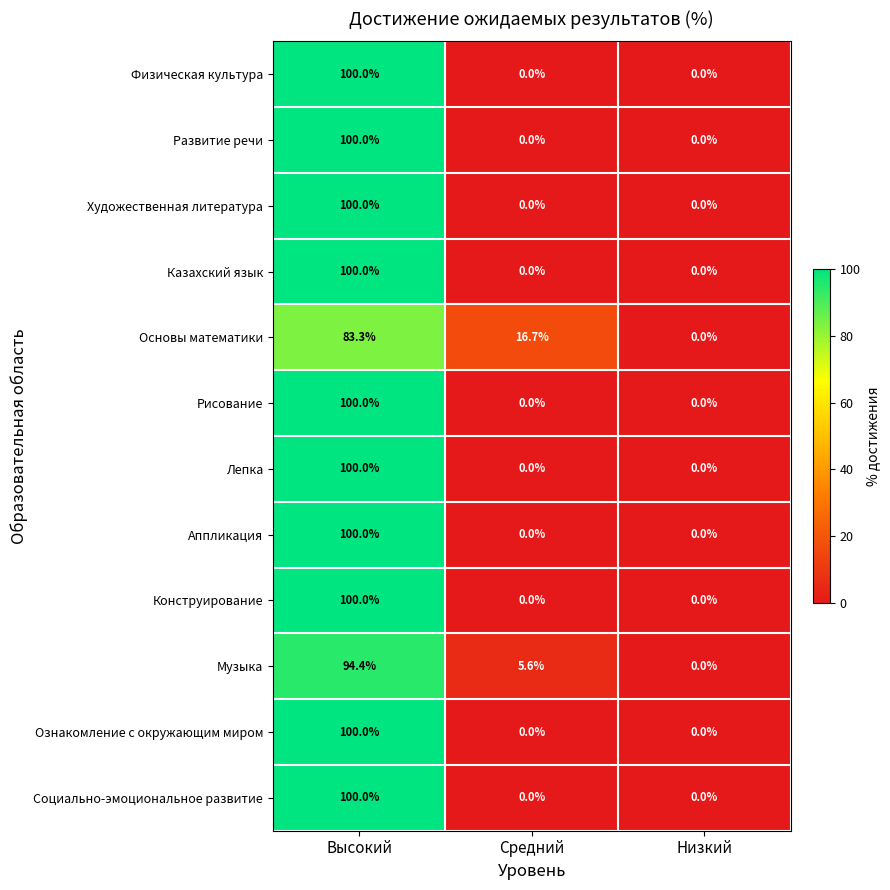

What is the difference between the maximum and second lowest values in the Развитие речи series?

100.0